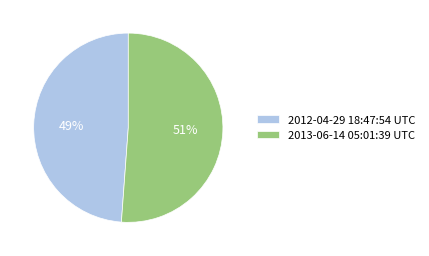

To the nearest percent, what is the combined percentage of 2013-06-14 05:01:39 UTC and 2012-04-29 18:47:54 UTC?

100%